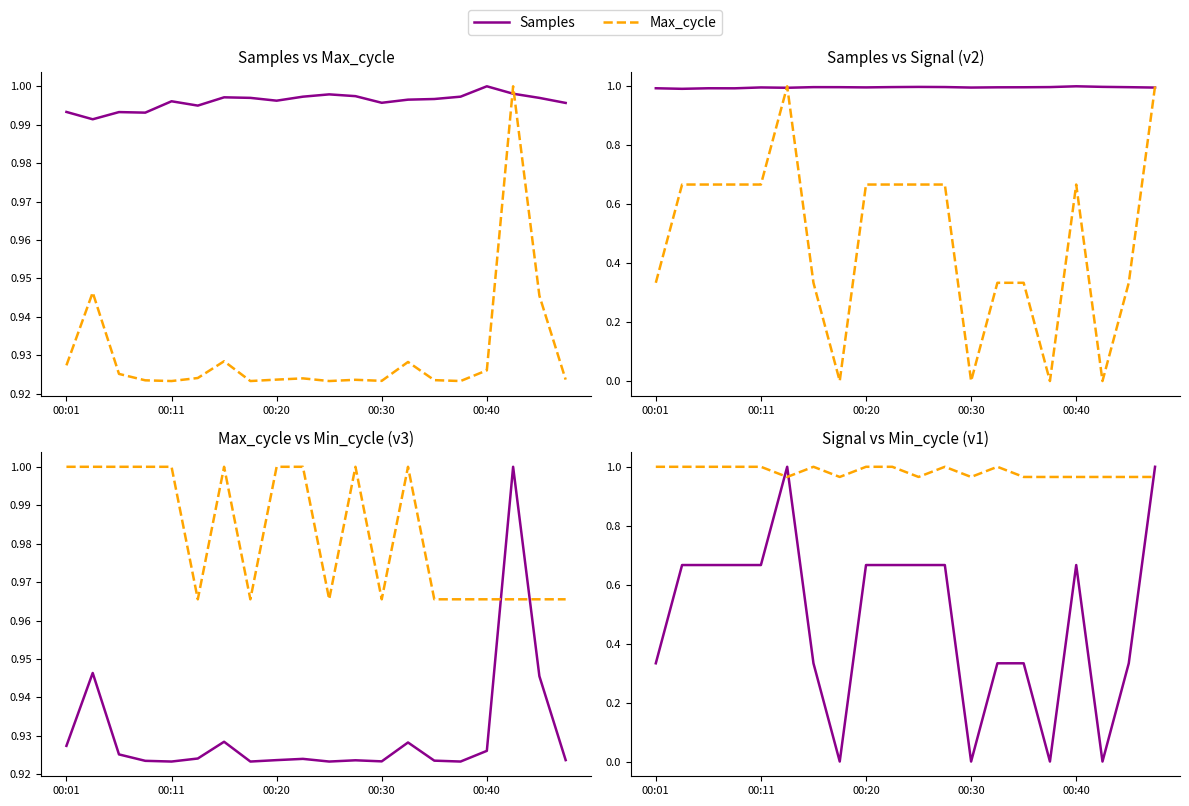

Reading right to left, what are all the values shown in this chart?

Samples: 1.0	1.0	1.0	1.0	1.0	1.0	1.0	1.0	1.0	1.0	1.0	1.0	1.0	1.0	1.0	1.0	1.0	1.0	1.0	1.0
Max_cycle: 0.9	0.9	1.0	0.9	0.9	0.9	0.9	0.9	0.9	0.9	0.9	0.9	0.9	0.9	0.9	0.9	0.9	0.9	0.9	0.9
Signal: 1.0	0.3	0.0	0.7	0.0	0.3	0.3	0.0	0.7	0.7	0.7	0.7	0.0	0.3	1.0	0.7	0.7	0.7	0.7	0.3
Min_cycle: 1.0	1.0	1.0	1.0	1.0	1.0	1.0	1.0	1.0	1.0	1.0	1.0	1.0	1.0	1.0	1.0	1.0	1.0	1.0	1.0